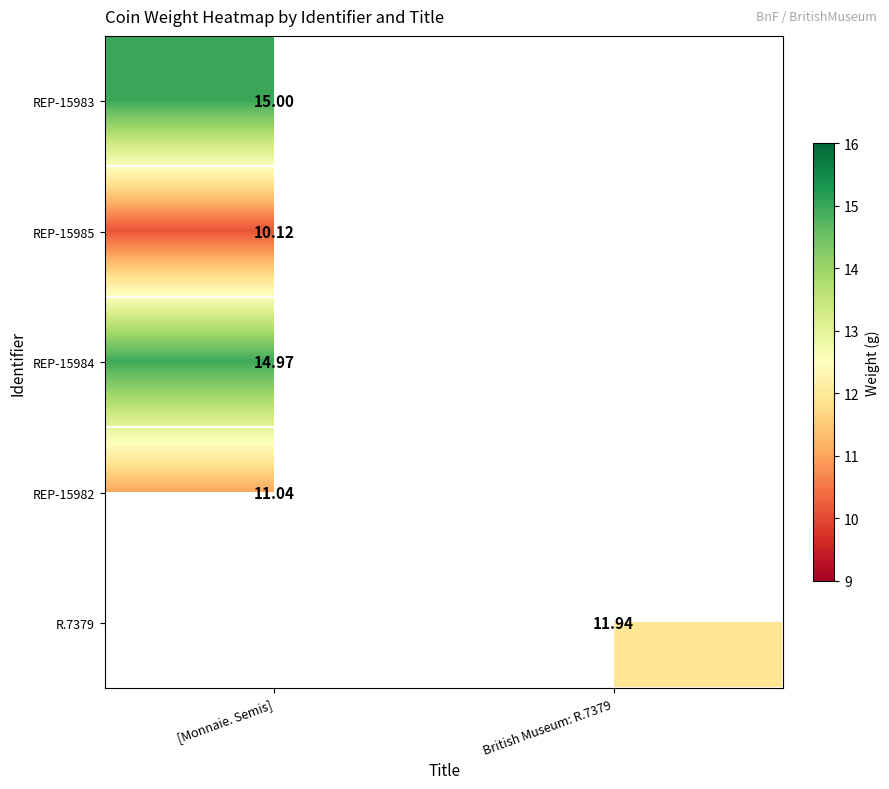

What is the minimum value for REP-15985?

10.1